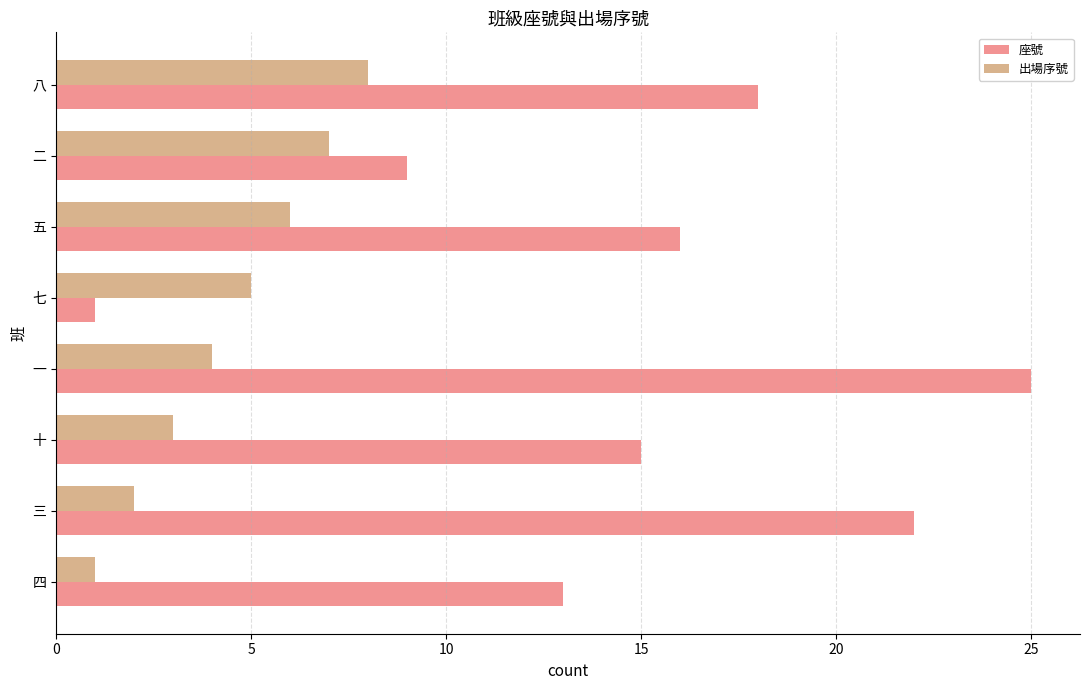

At which category is the sum across all series the highest?

一